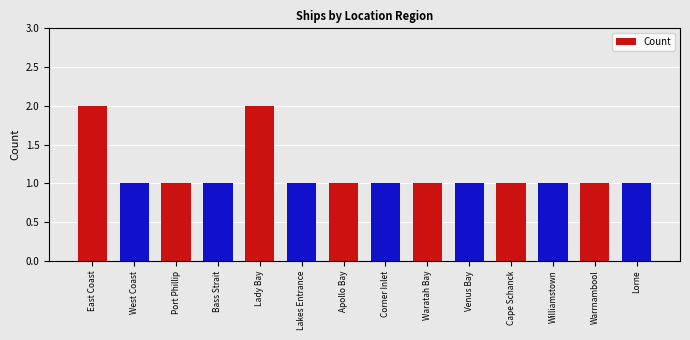

What is the greatest value displayed?

2